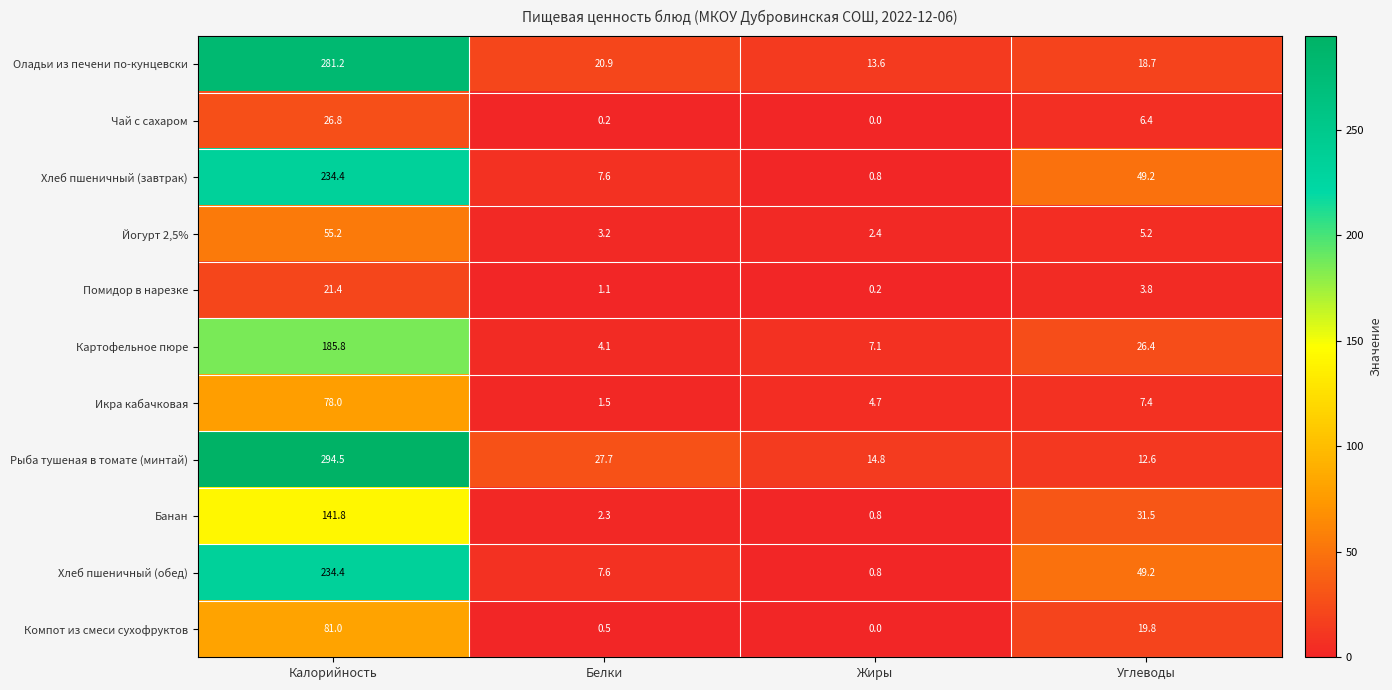

What is the difference between the highest and lowest values at Жиры?

14.8